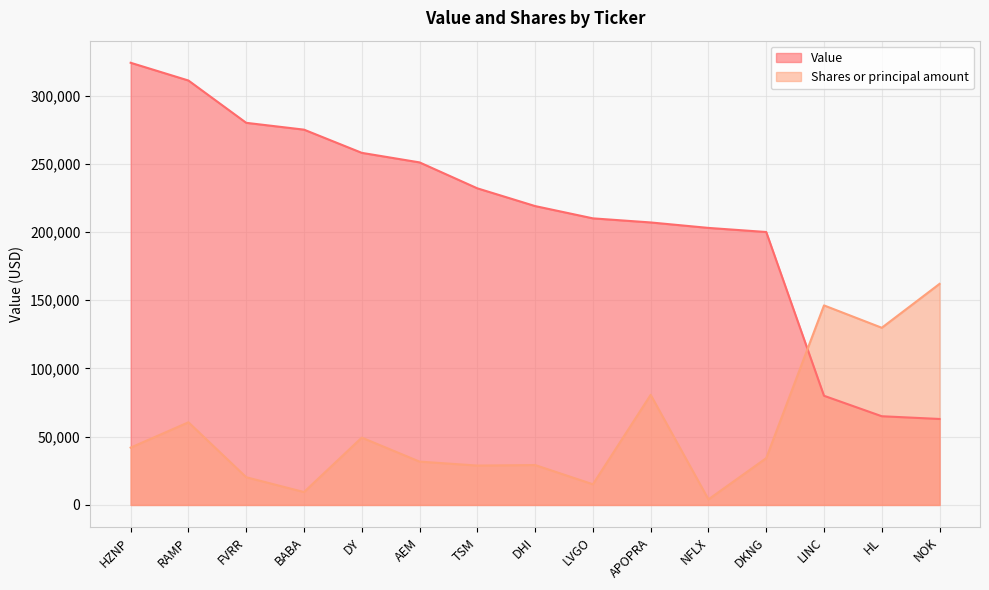

Which series has the largest total across all categories?

Value